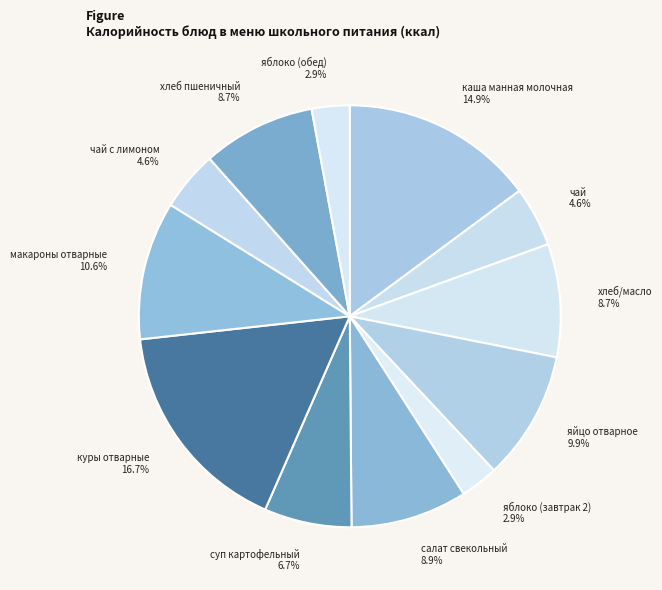

Count the number of slices in the pie.

12